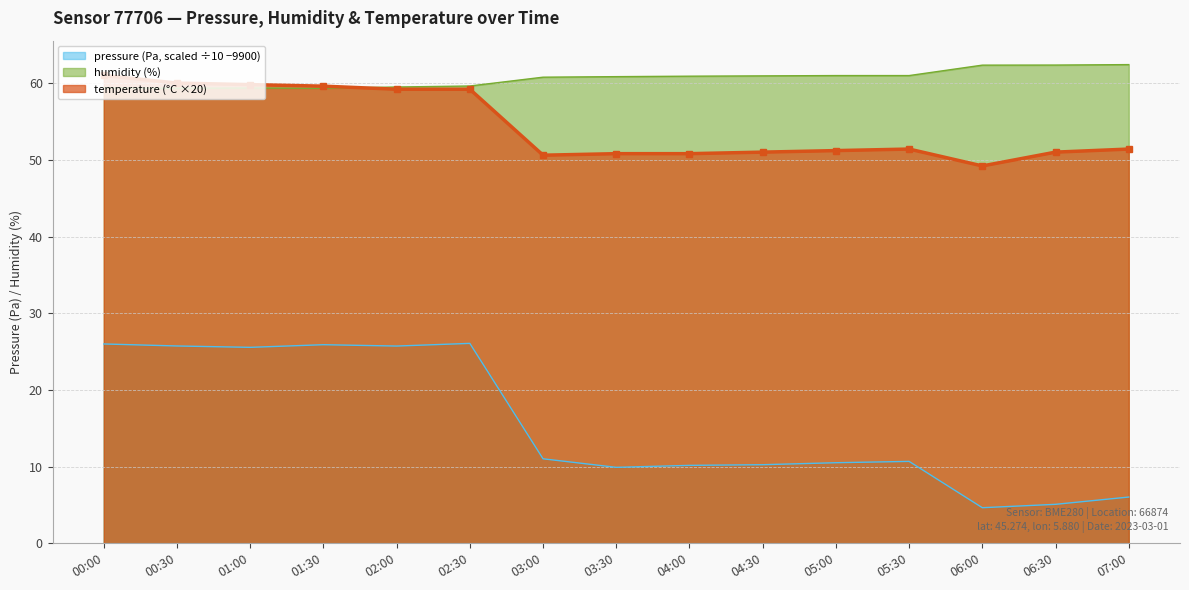

Between 03:00 and 00:00, which is larger?

00:00